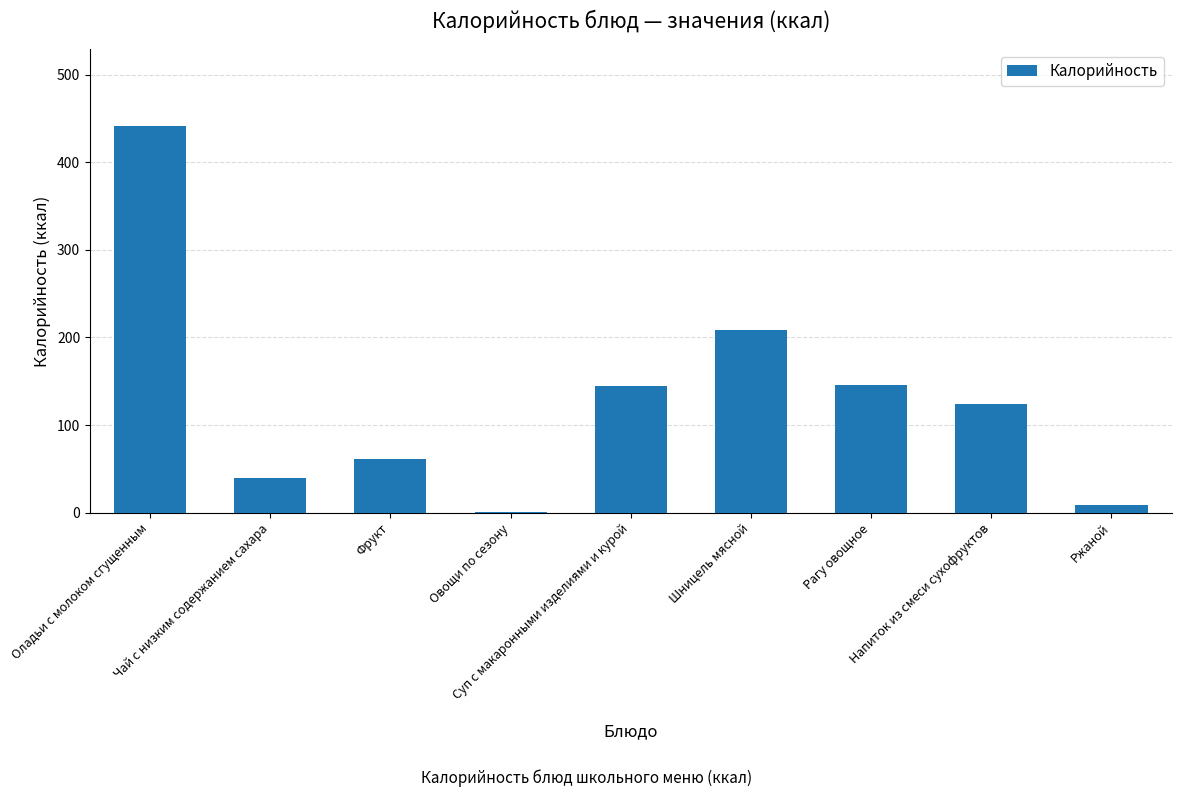

What is the greatest value displayed?

441.0